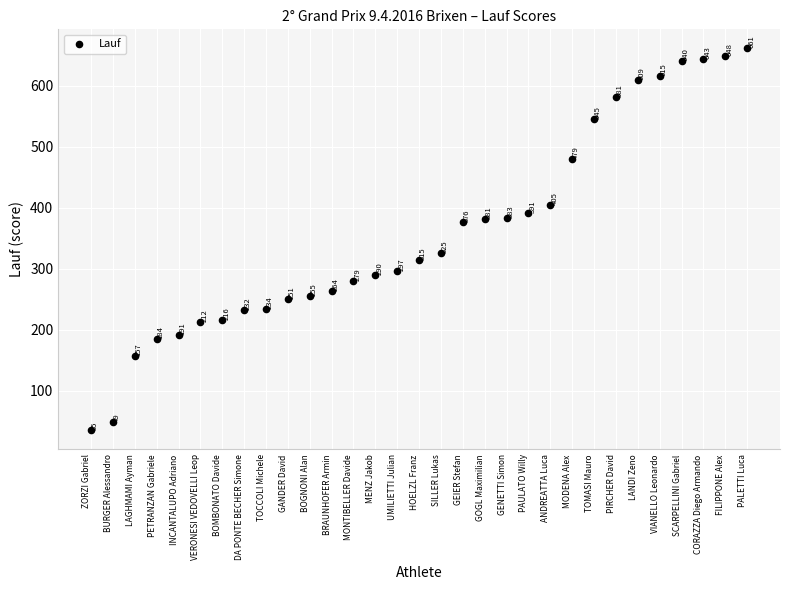

What Y value in the scatter plot is closest to 348?

325